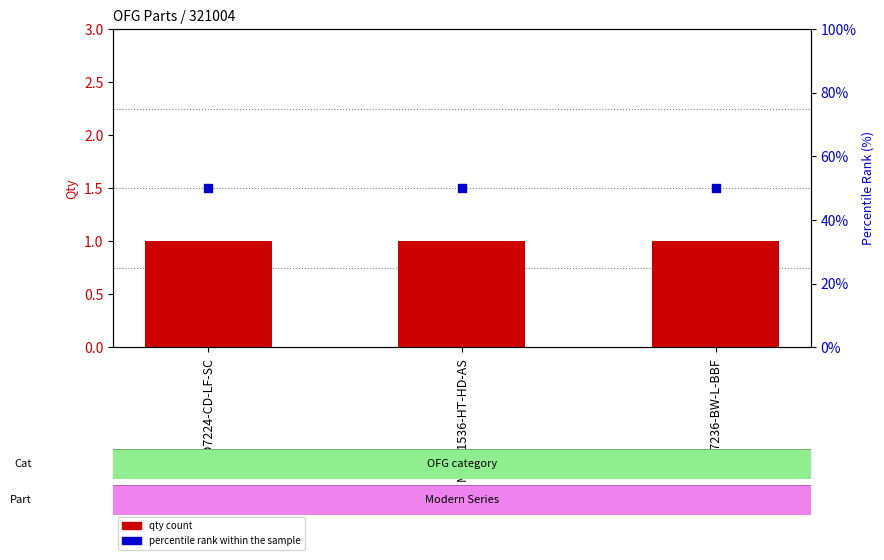

Which series has the largest Y range (max minus min)?

qty count